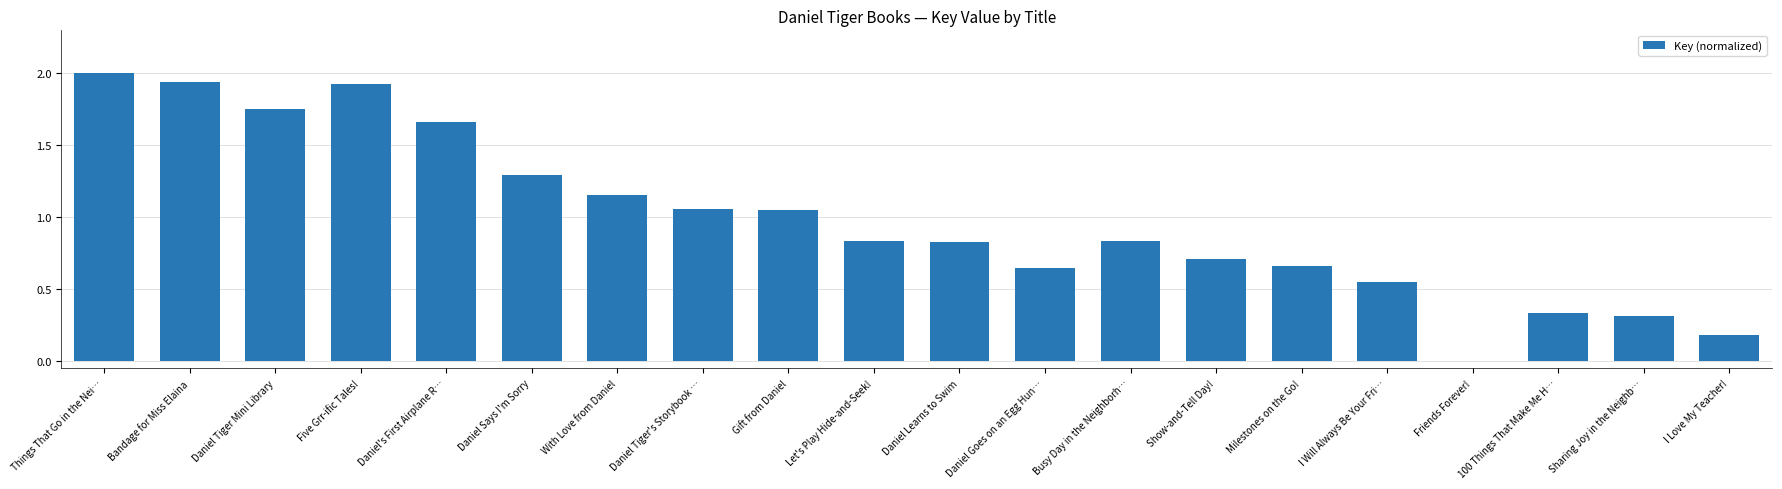

How many values exceed 0?

19